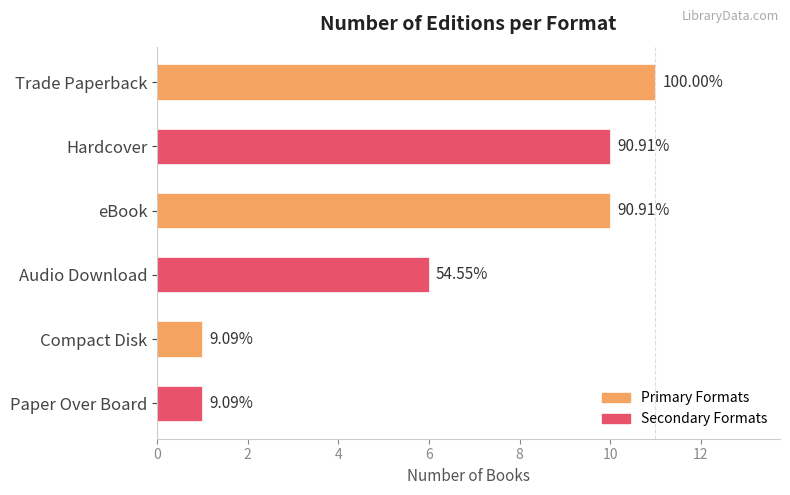

Are the bars horizontal?

Yes